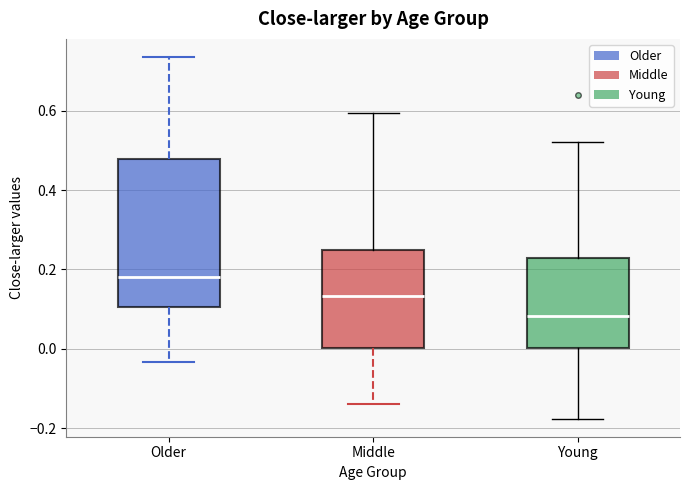

Where does the lower whisker of the box for Middle end on the y-axis? The values are not printed on the chart, so give them approximately, as read against the axis.

-0.14